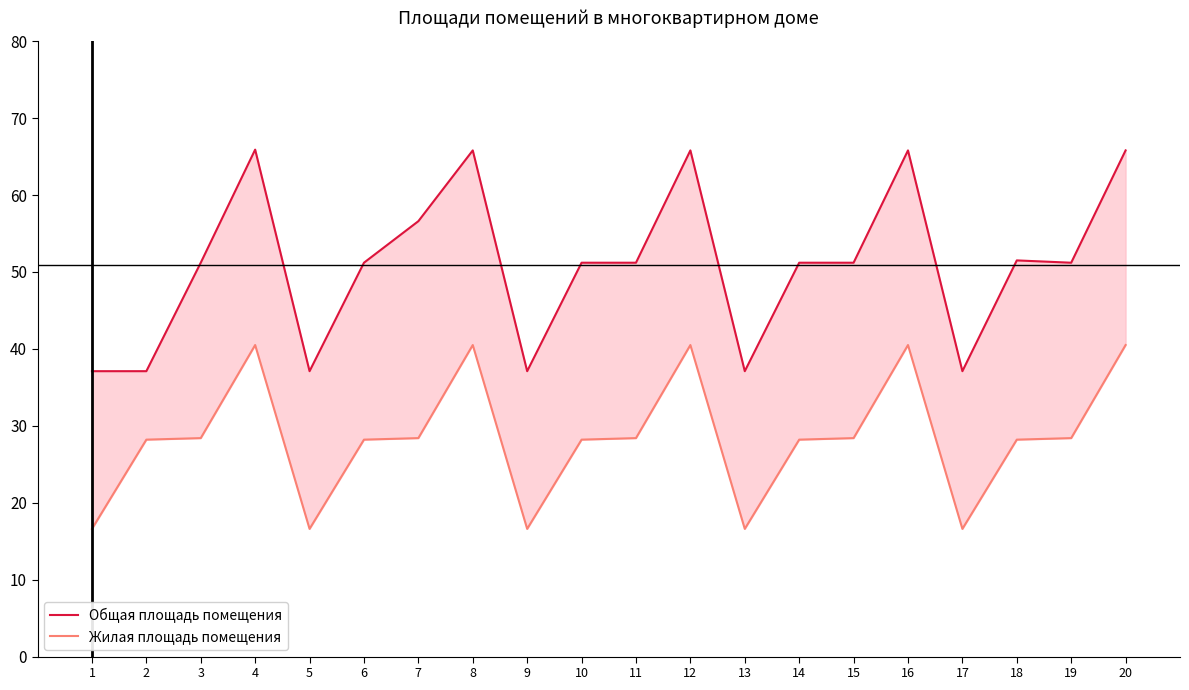

At which label does Общая площадь помещения first exceed 51?

3